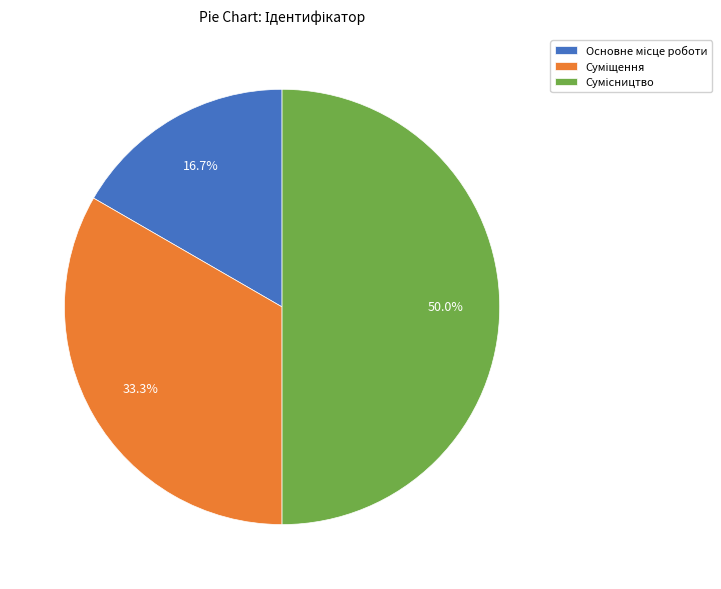

How many segments does this pie chart have?

3